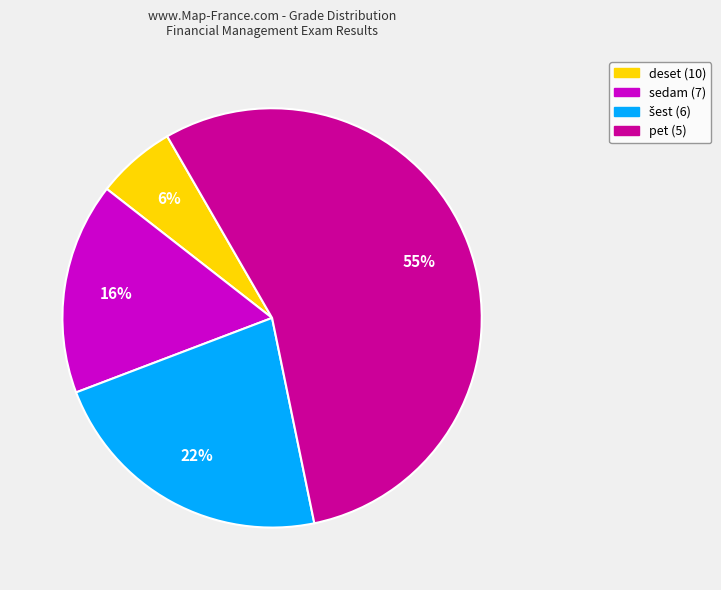

To the nearest percent, what is the average slice percentage?

25%